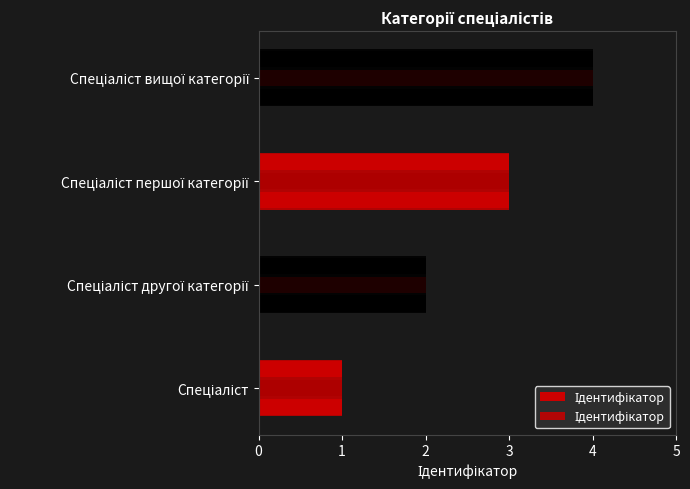

What is the difference between the values at 0 and 3?

3